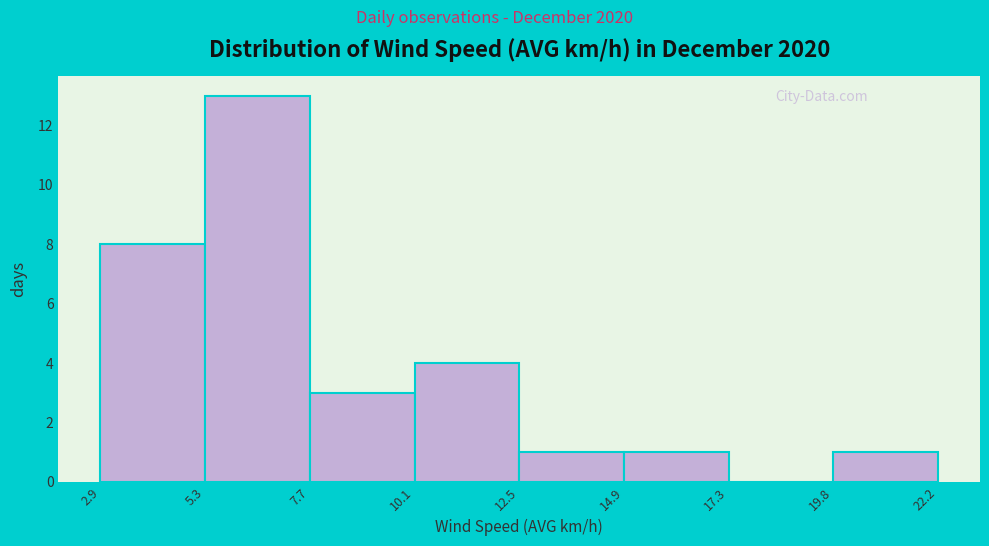

What is the height of the bar covering 7.7 to 10.1 on the x-axis? The values are not printed on the chart, so give them approximately, as read against the axis.

3